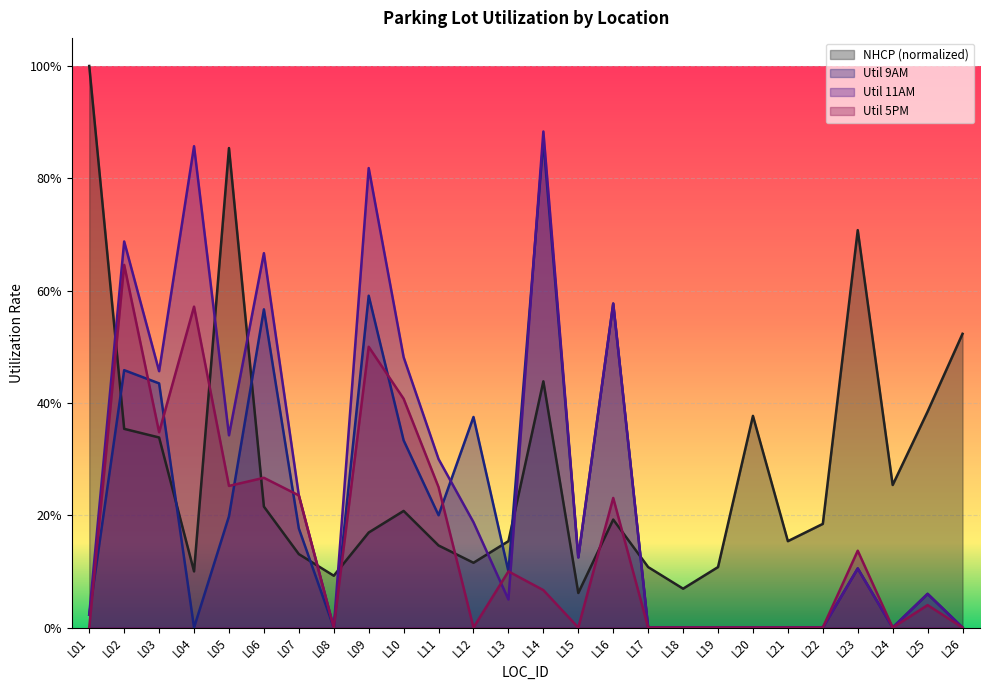

Which series has the largest range (max minus min)?

NHCP (normalized)